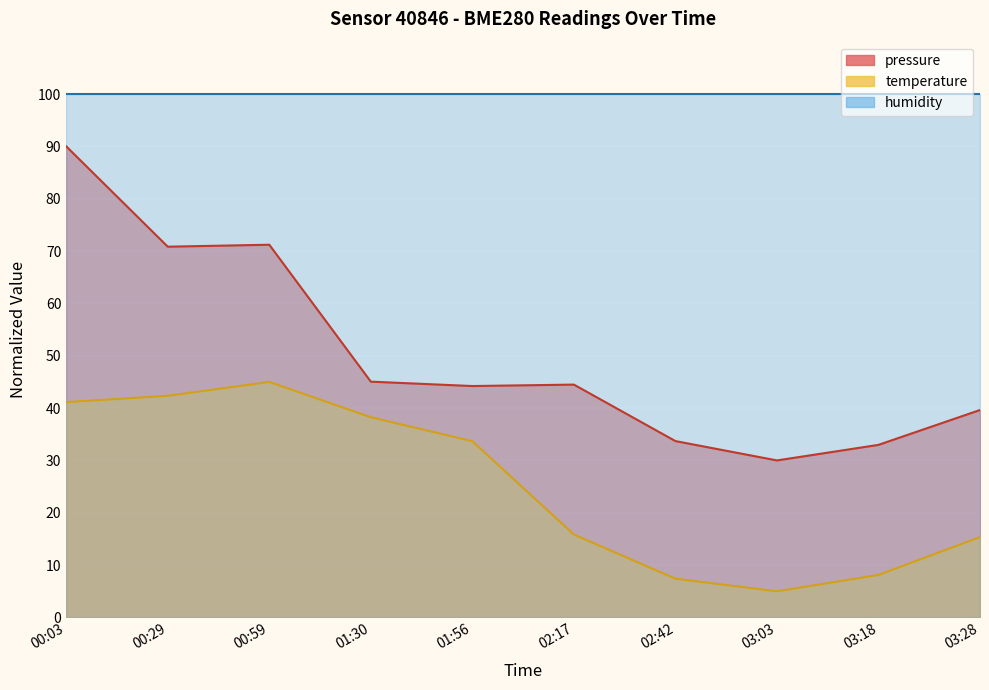

At how many categories does at least one series exceed 24?

10